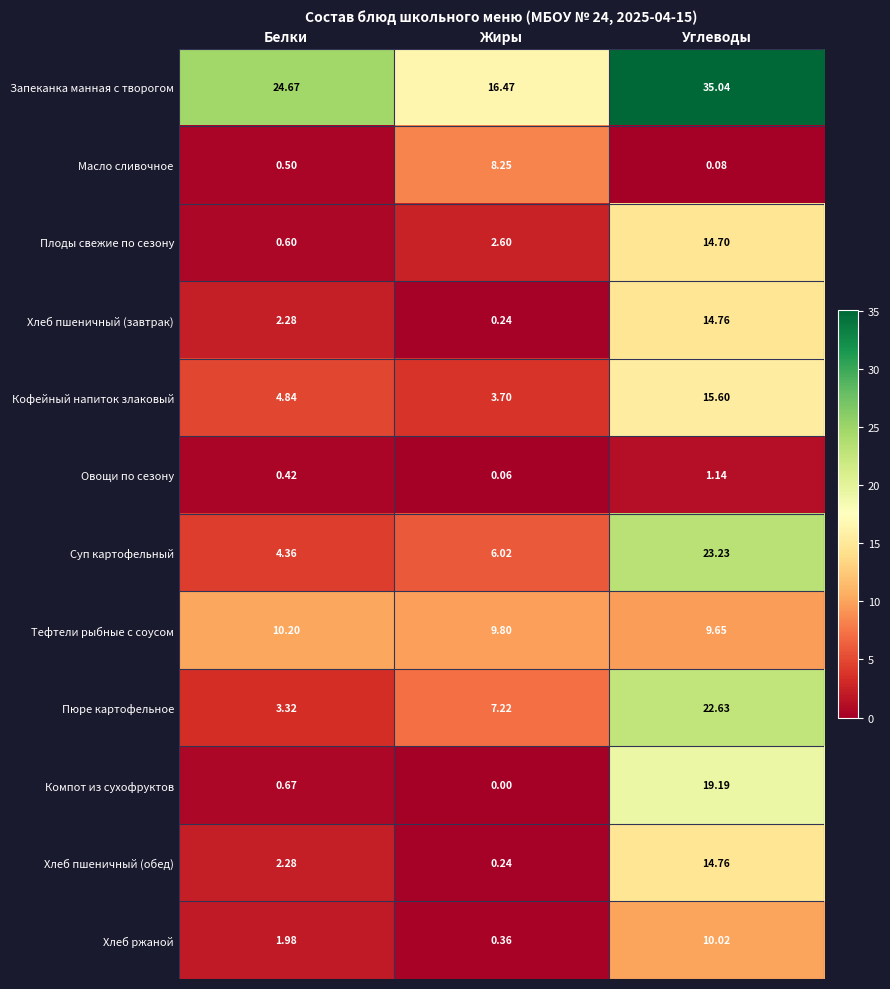

Rank the categories by Пюре картофельное value from highest to lowest.

Углеводы, Жиры, Белки